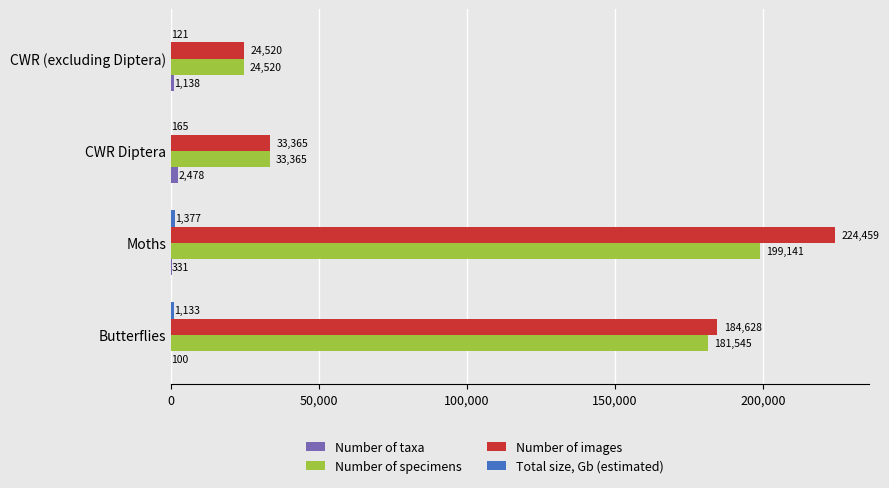

True or false: Number of images has a value of 302585 at Moths.

False